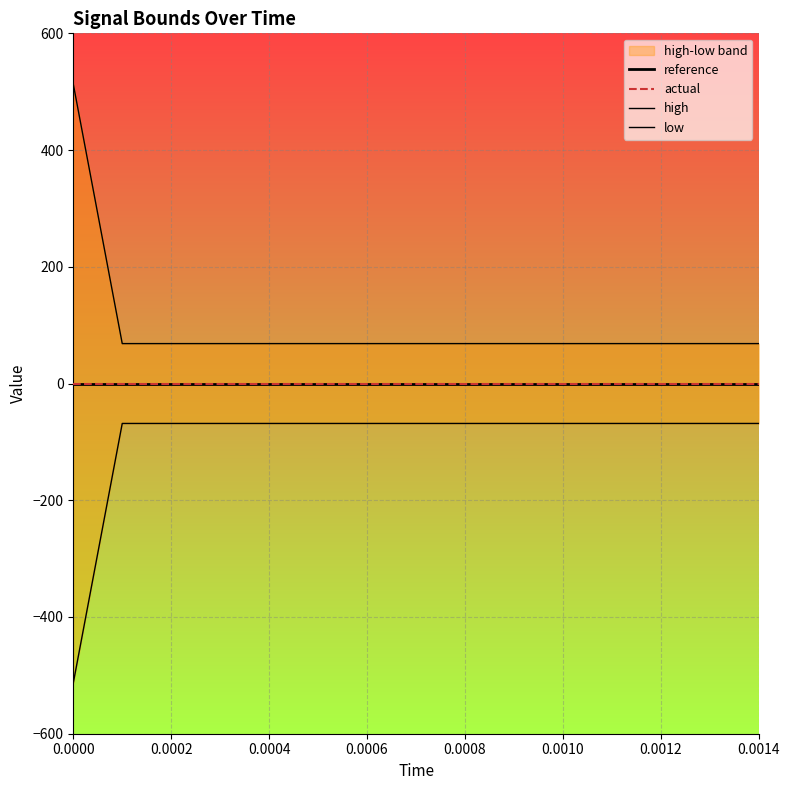

True or false: high and reference intersect in this chart.

False